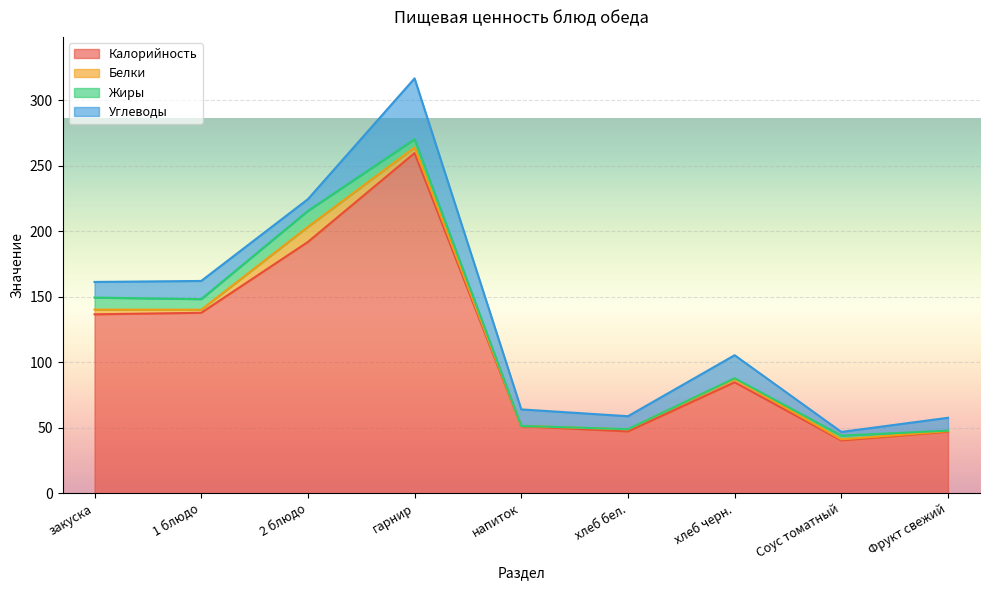

Between 1 блюдо and Соус томатный, which series saw the biggest shift?

Калорийность